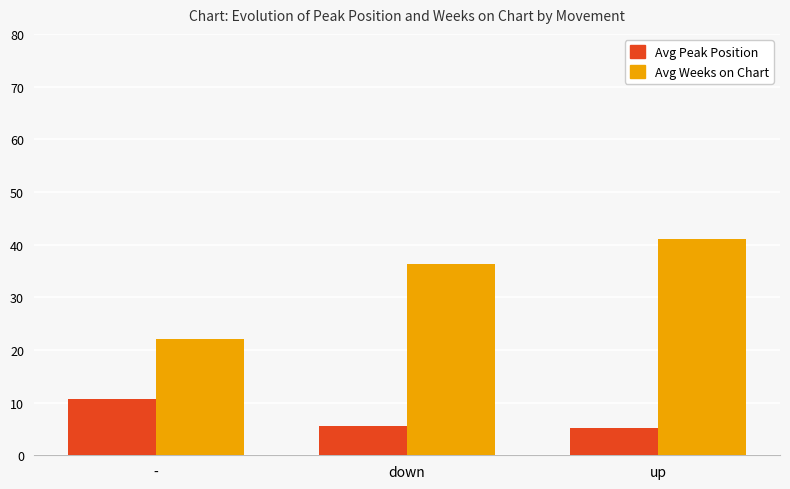

Rank the series at up from highest to lowest value.

Avg Weeks on Chart, Avg Peak Position